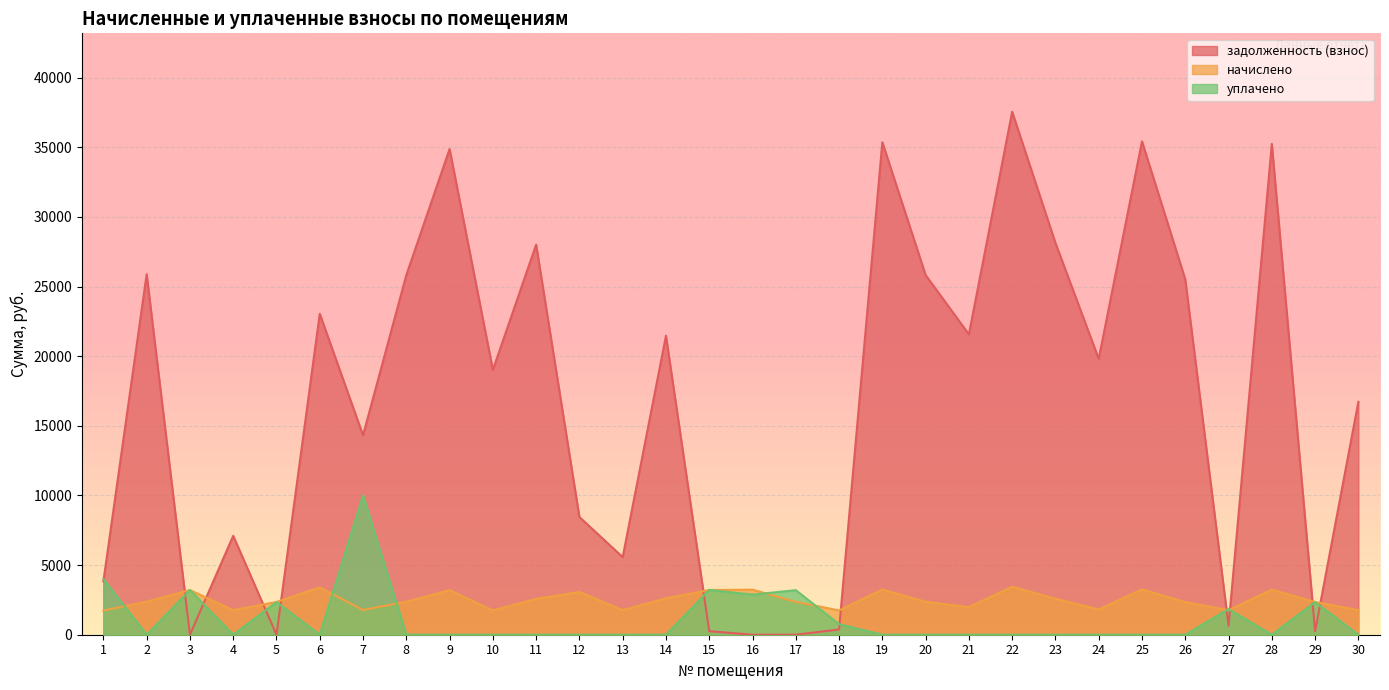

Which series has the largest total across all categories?

задолженность (взнос)